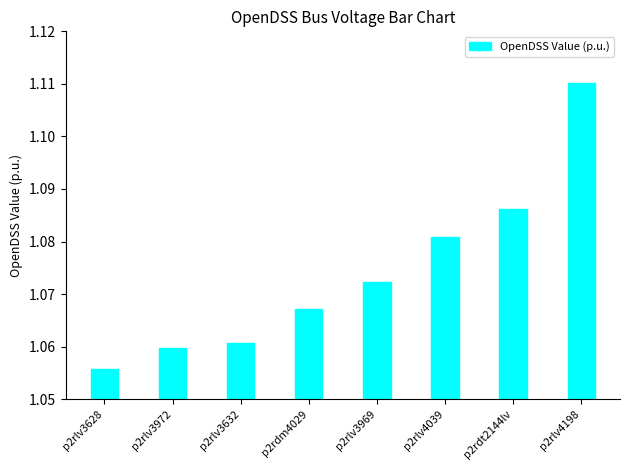

What is the sum of the values at p2rlv3972 and p2rdm4029?

2.1